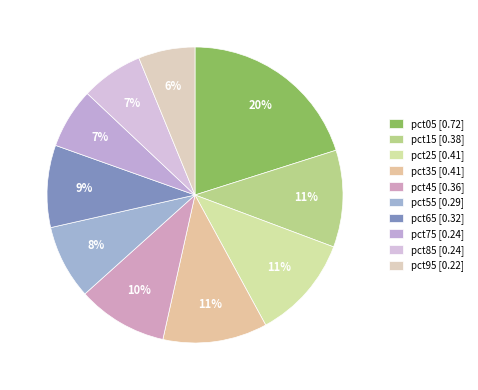

True or false: pct65 accounts for 9% of the total.

True